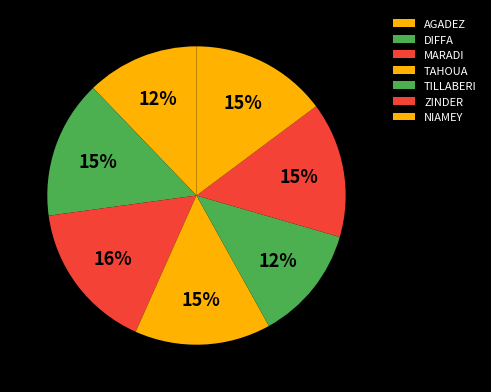

Combined, what portion of the pie is TILLABERI and AGADEZ?

24.6%